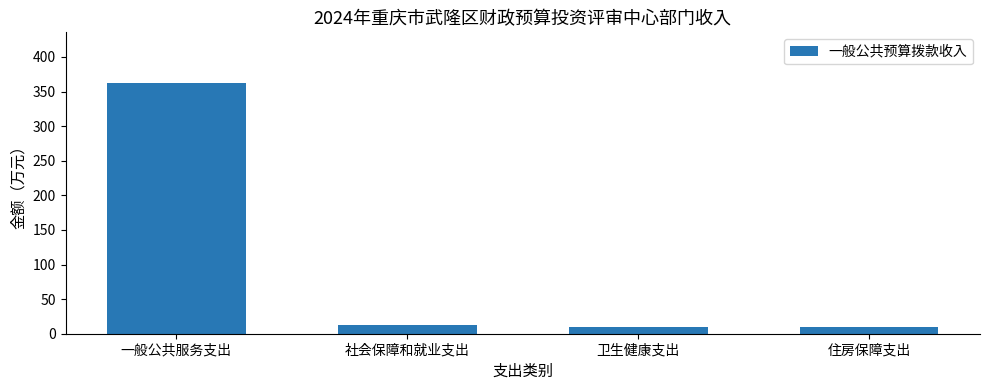

Is it true that the value at 一般公共服务支出 is 363.0?

True